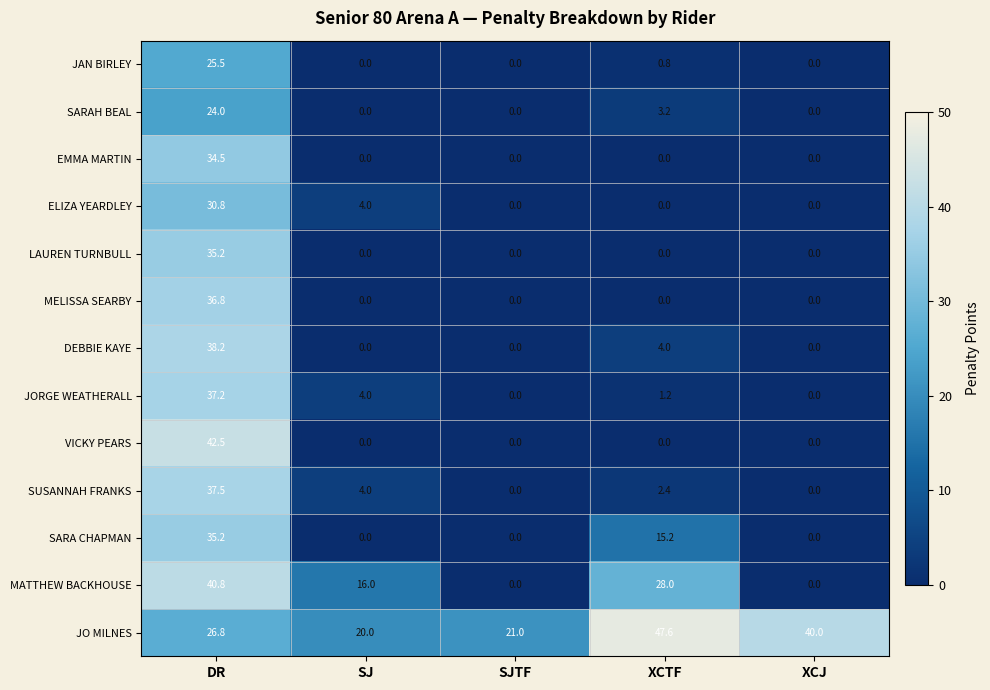

Rank the categories by JO MILNES value from highest to lowest.

XCTF, XCJ, DR, SJTF, SJ